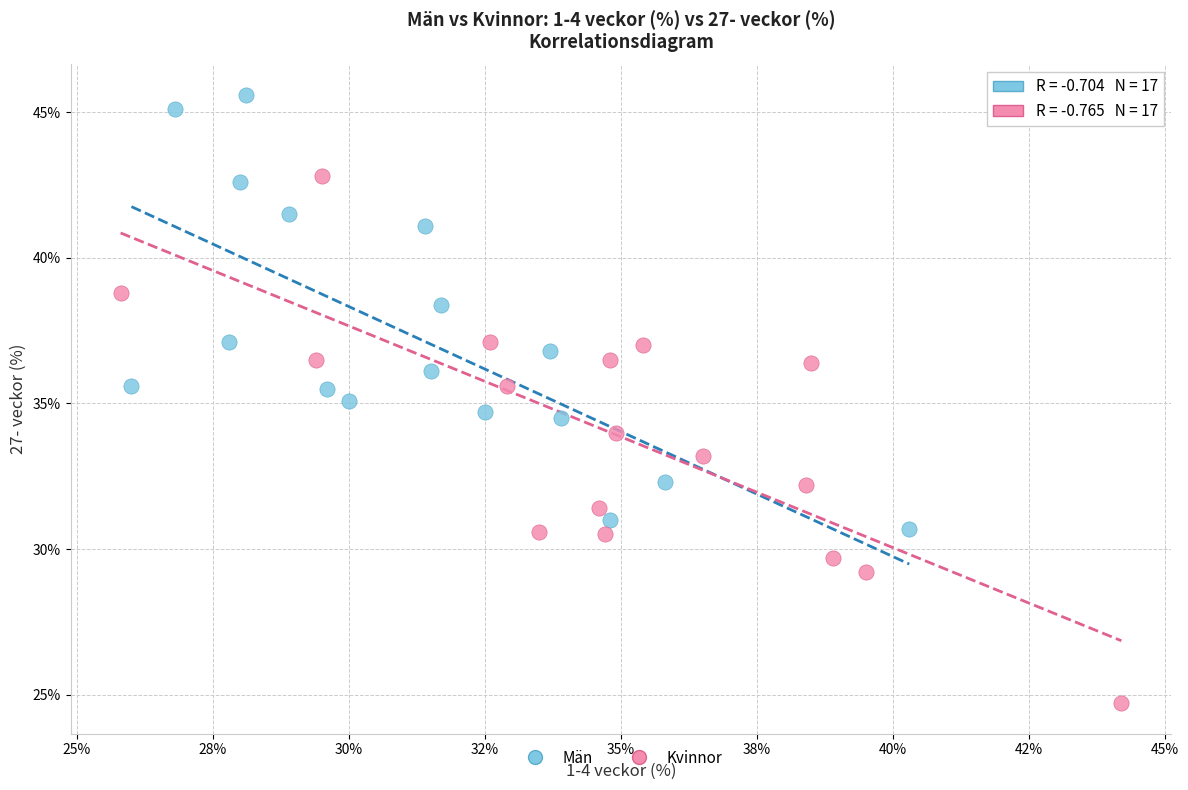

What are all the series names shown in the legend?

Män, Kvinnor